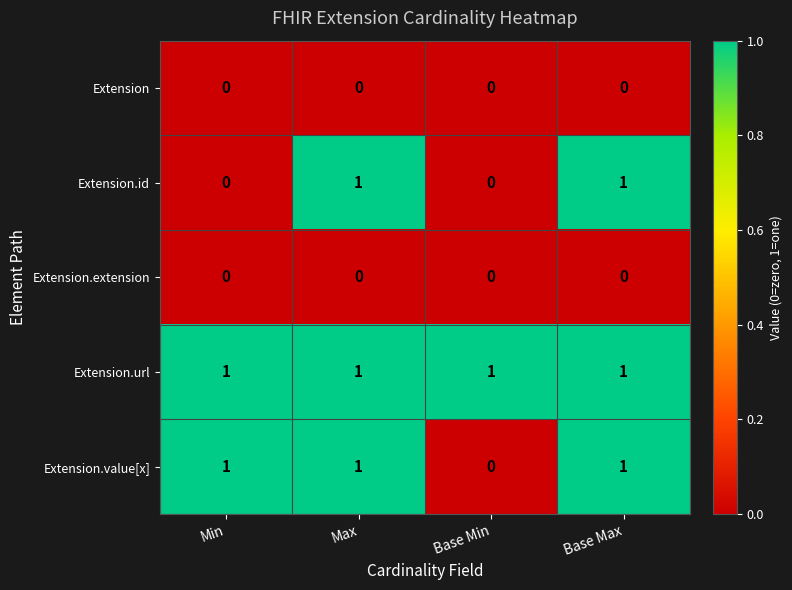

True or false: Extension.id has a value of -1 at Base Min.

False